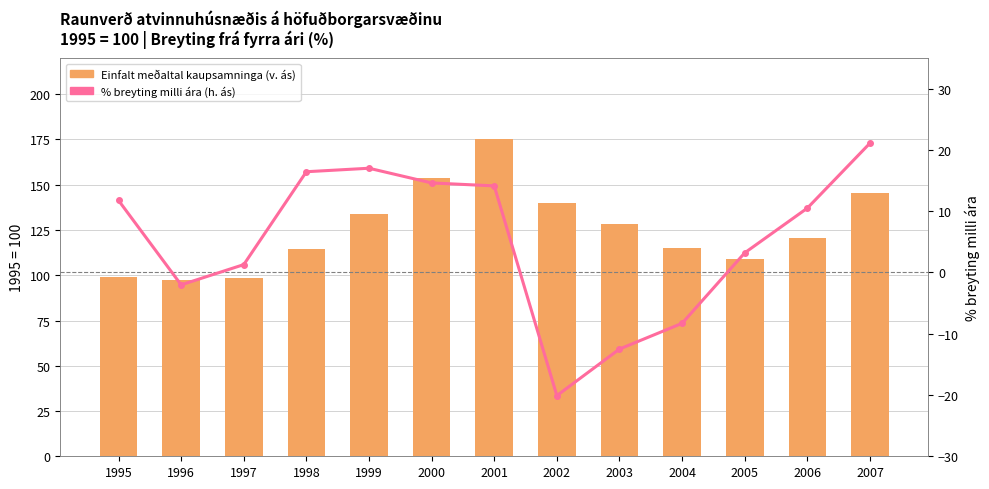

What are all the series names shown in the legend?

Einfalt meðaltal kaupsamninga (v. ás), % breyting milli ára (h. ás)